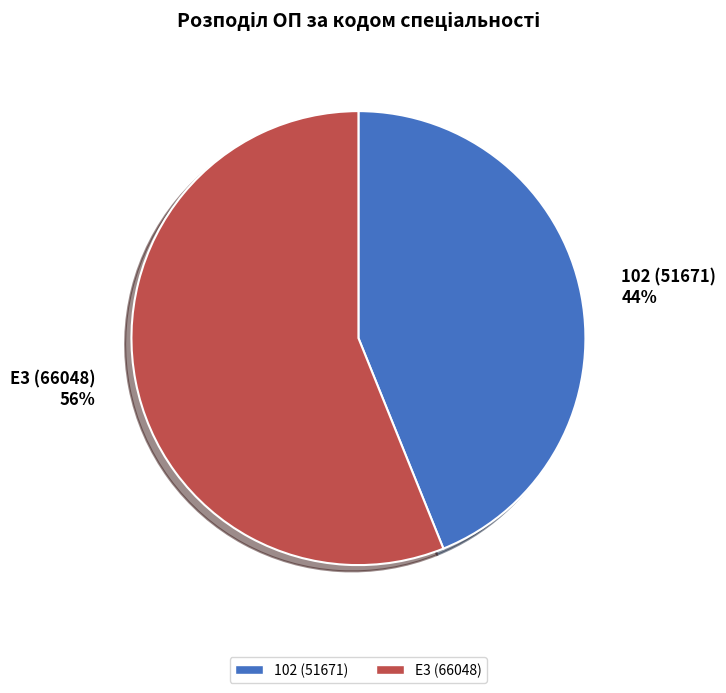

To the nearest percent, what is the difference between the 102 (51671) and E3 (66048) slice percentages?

12%